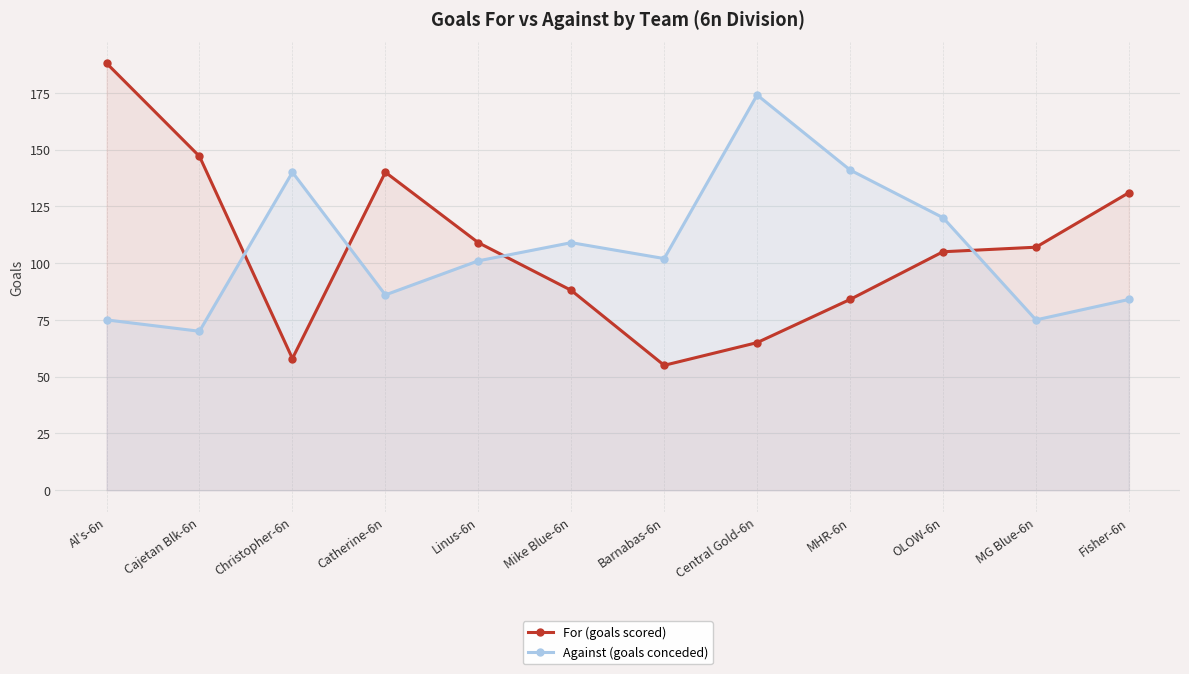

Between Al's-6n and Catherine-6n, which series saw the biggest shift?

For (goals scored)